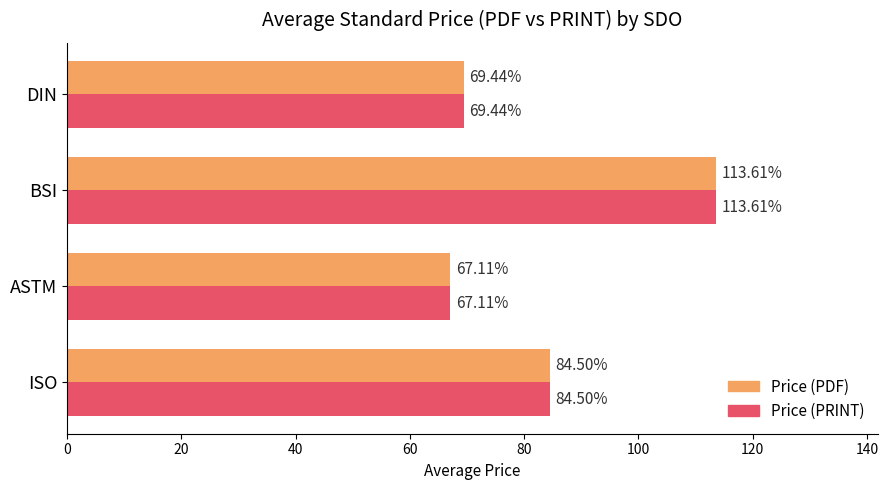

Rank the categories by Price (PRINT) value from highest to lowest.

BSI, ISO, DIN, ASTM